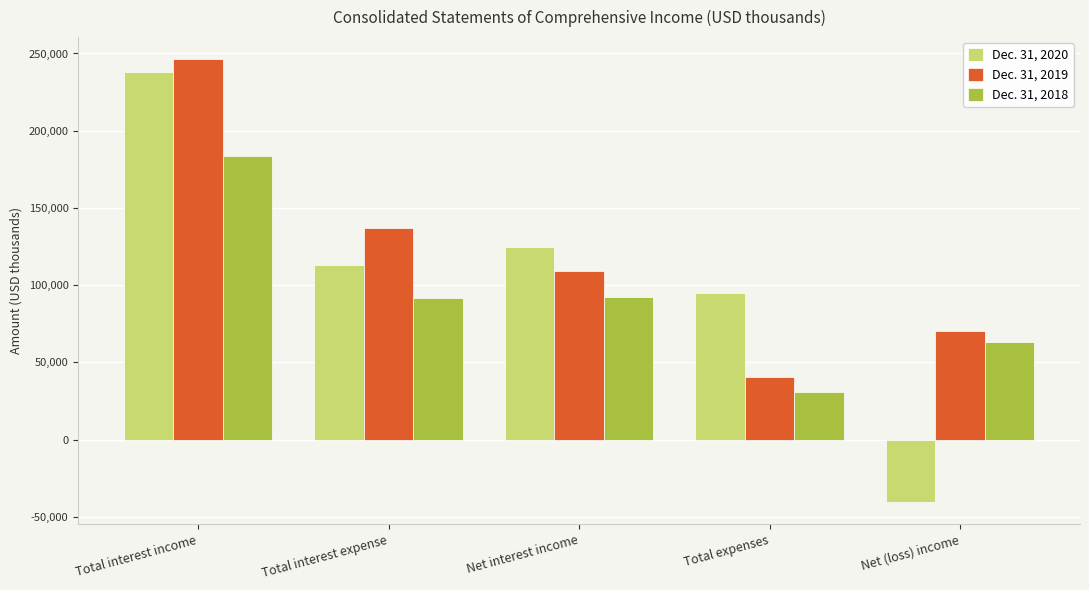

List the series in order of their overall mean, highest first.

Dec. 31, 2019, Dec. 31, 2020, Dec. 31, 2018